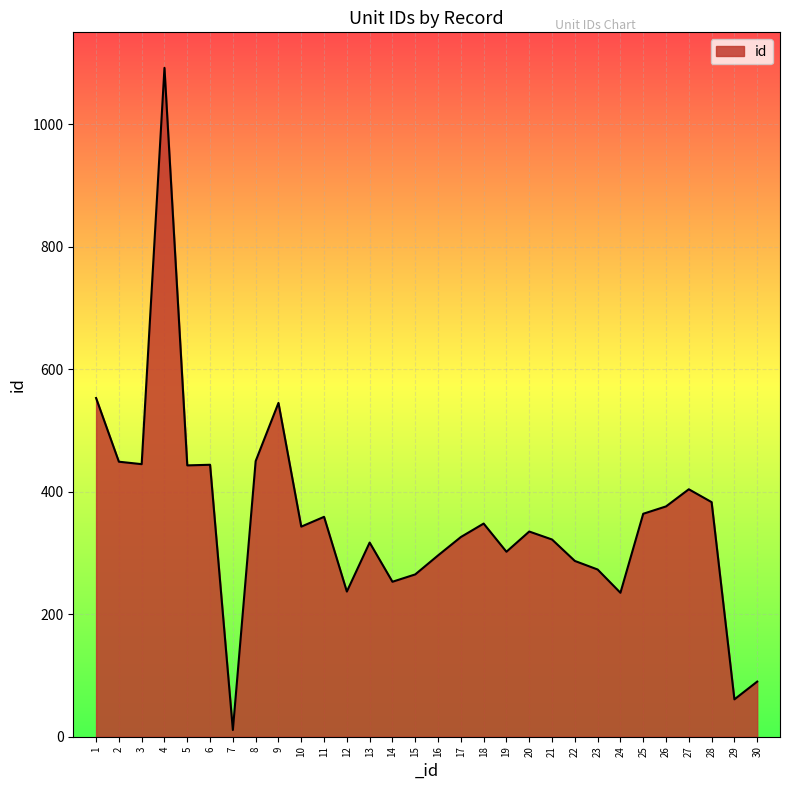

Is it true that the value at 17 is 326?

True